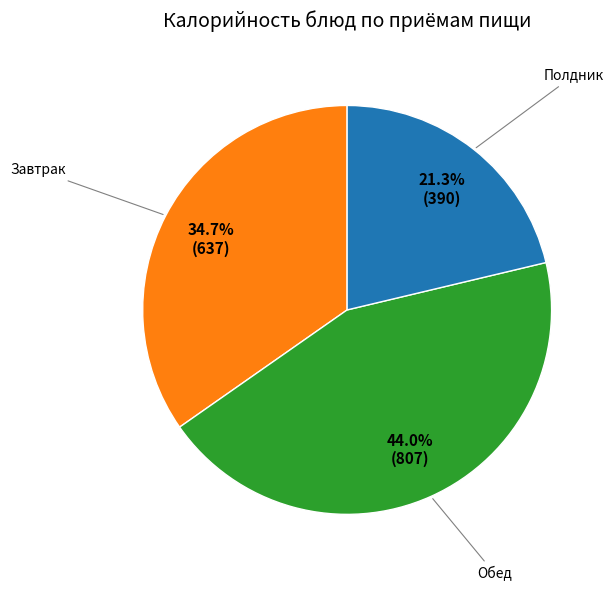

Is there a majority slice in this chart?

No